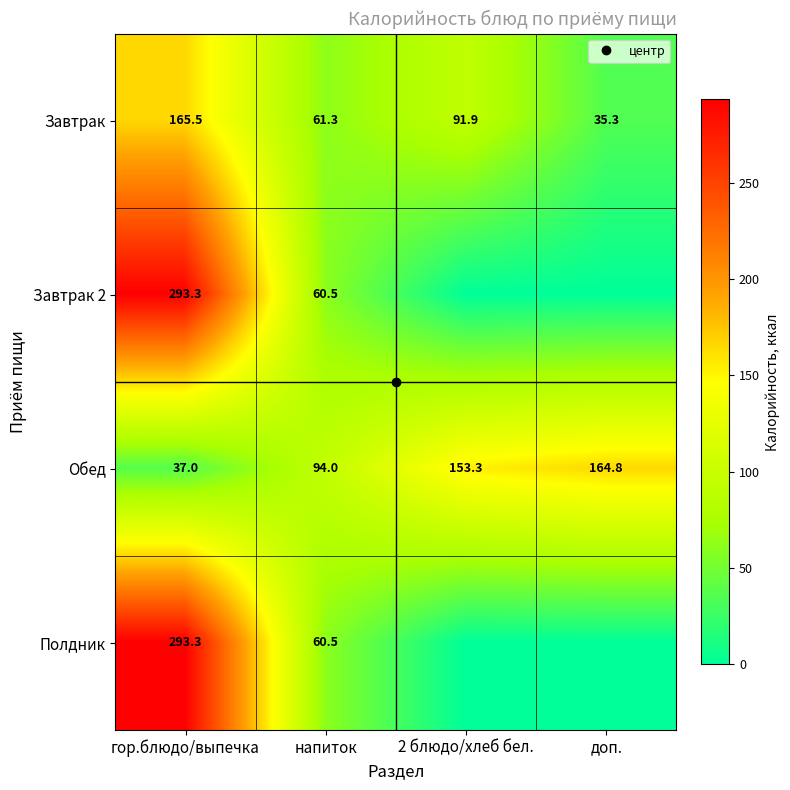

Rank the categories by Завтрак 2 value from lowest to highest.

2 блюдо/хлеб бел., доп., напиток, гор.блюдо/выпечка